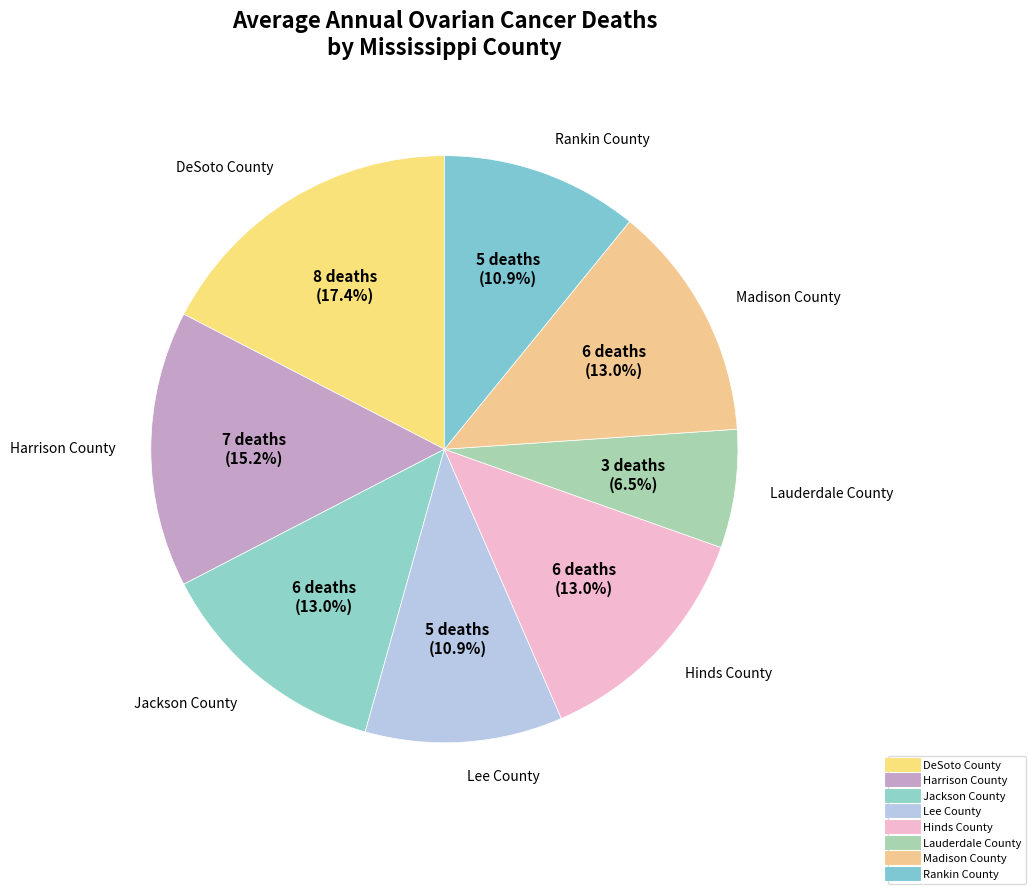

How many slices are in this pie chart?

8